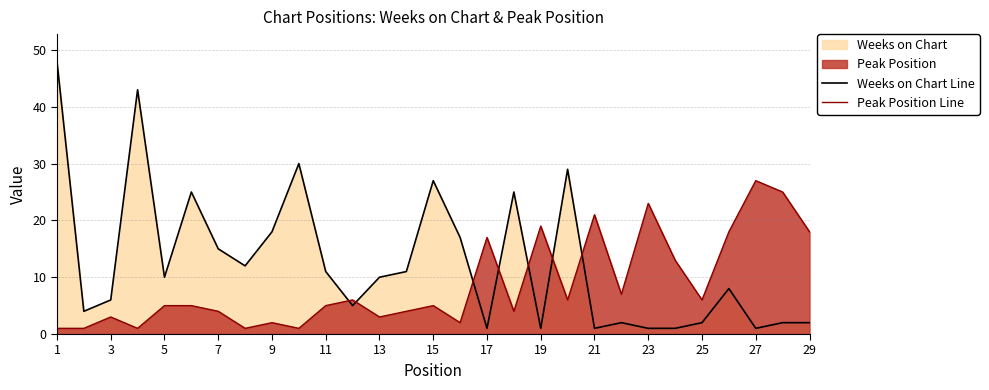

How many data points in Weeks on Chart Line are above 10?

13